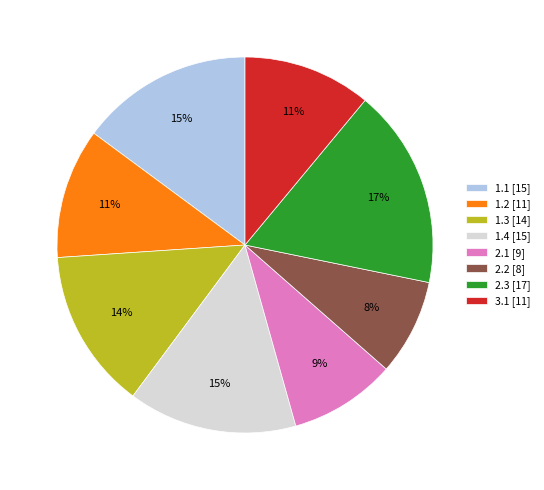

Combined, do 2.2 and 1.2 account for over 50%?

No